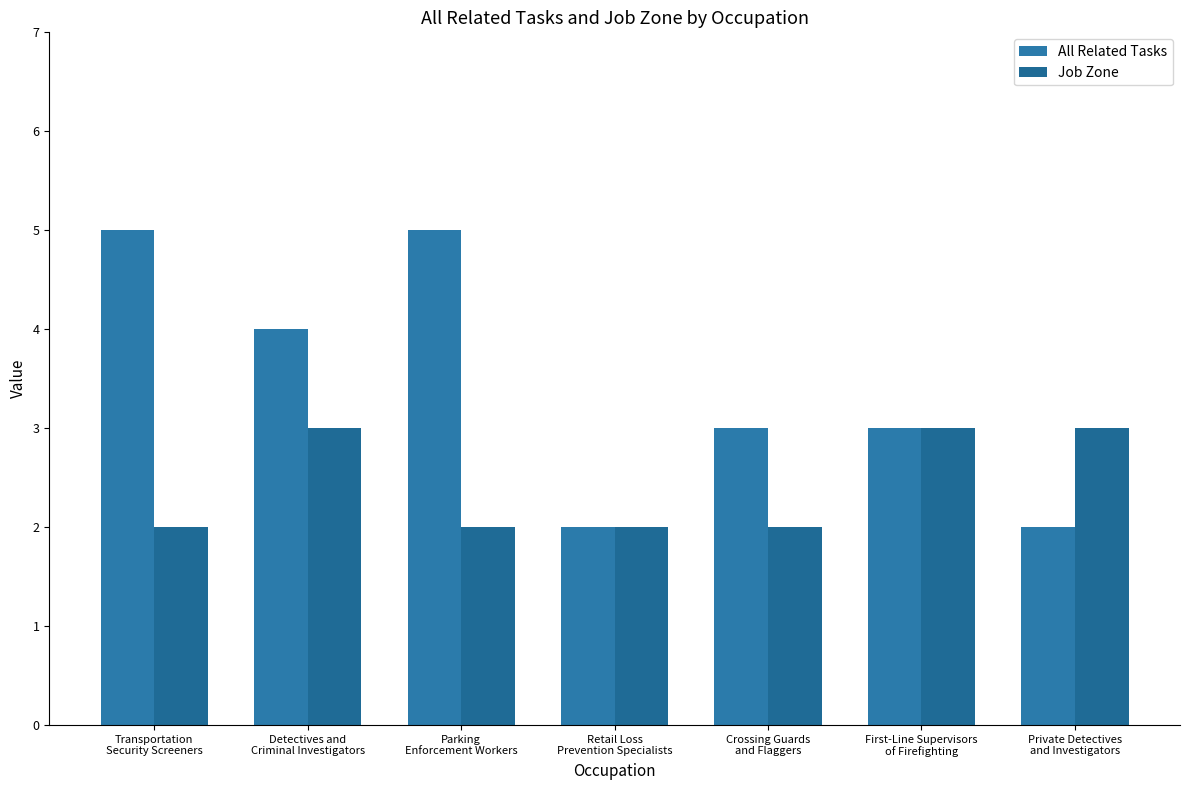

Rank the categories by All Related Tasks value from lowest to highest.

Retail Loss
Prevention Specialists, Private Detectives
and Investigators, Crossing Guards
and Flaggers, First-Line Supervisors
of Firefighting, Detectives and
Criminal Investigators, Transportation
Security Screeners, Parking
Enforcement Workers